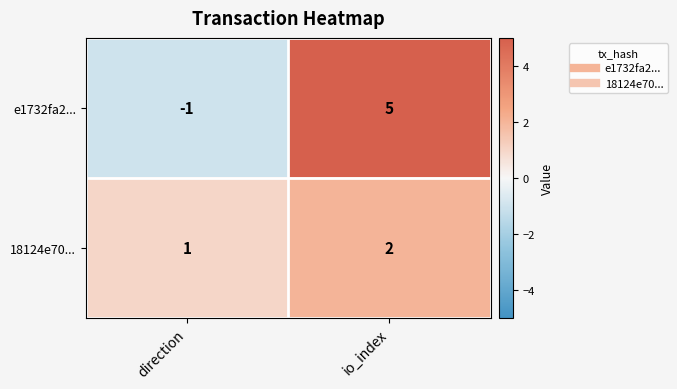

What is the difference between the maximum and minimum values in the e1732fa2... series?

6